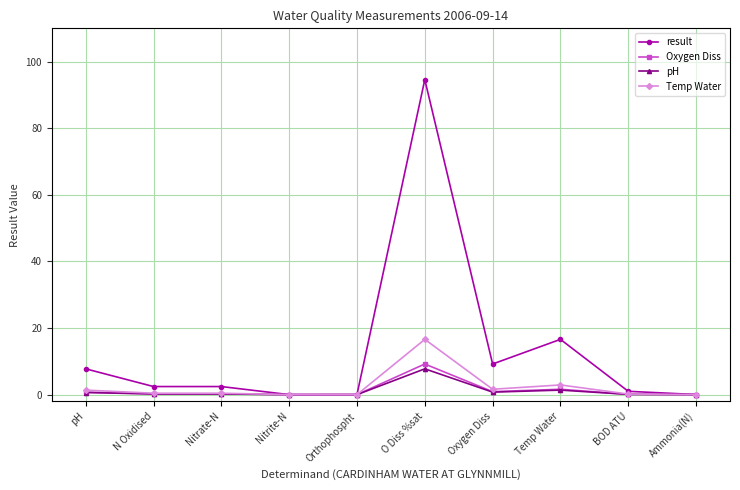

What are all the series names shown in the legend?

result, Oxygen Diss, pH, Temp Water